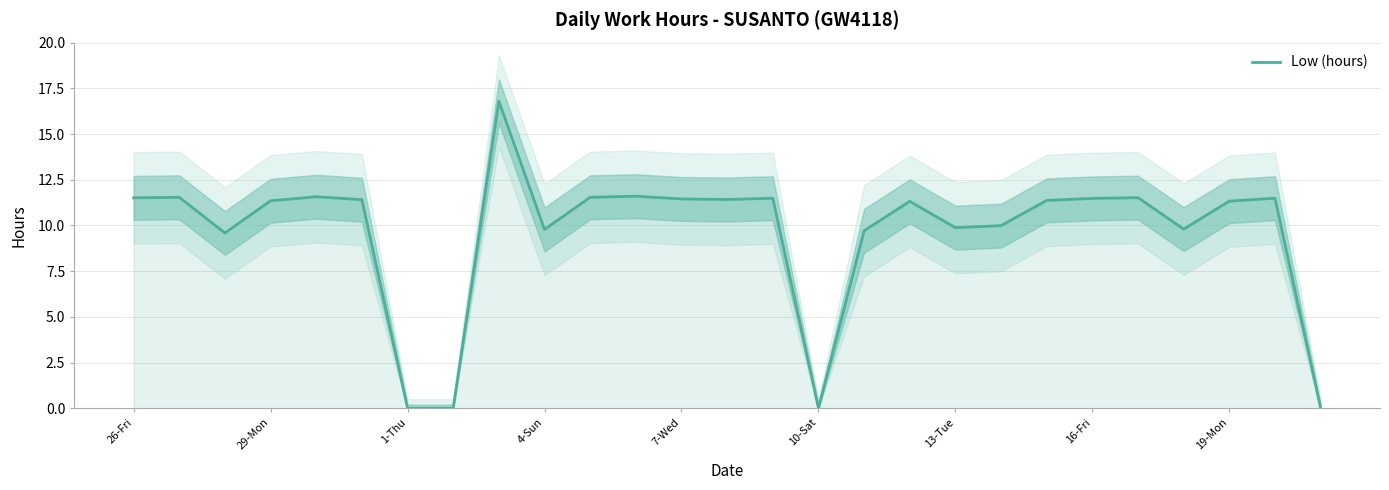

At which label does Low (hours) first exceed 11?

26-Fri